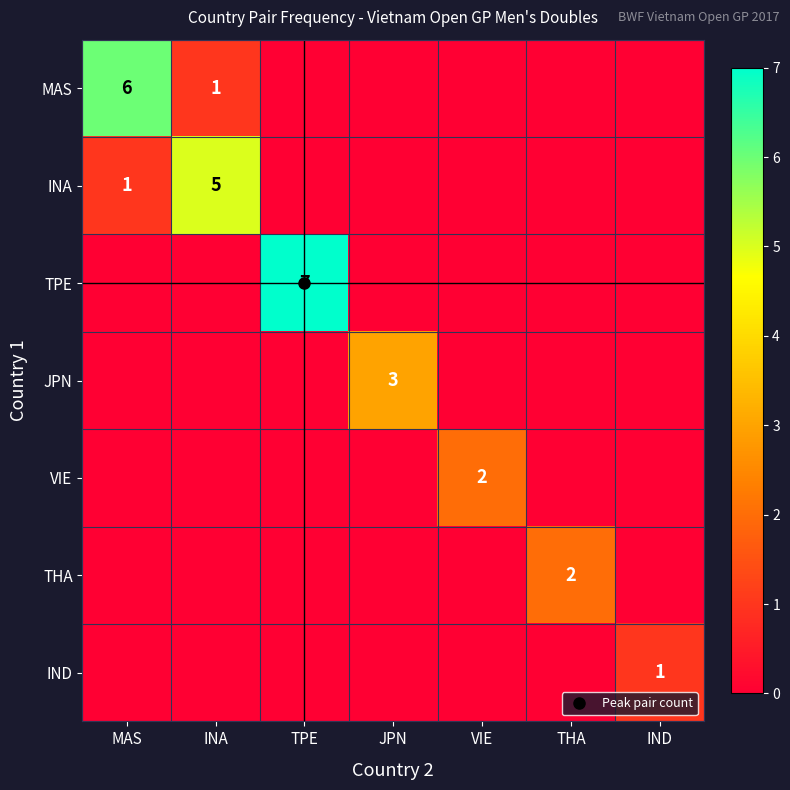

True or false: INA has a value of 0 at JPN.

True